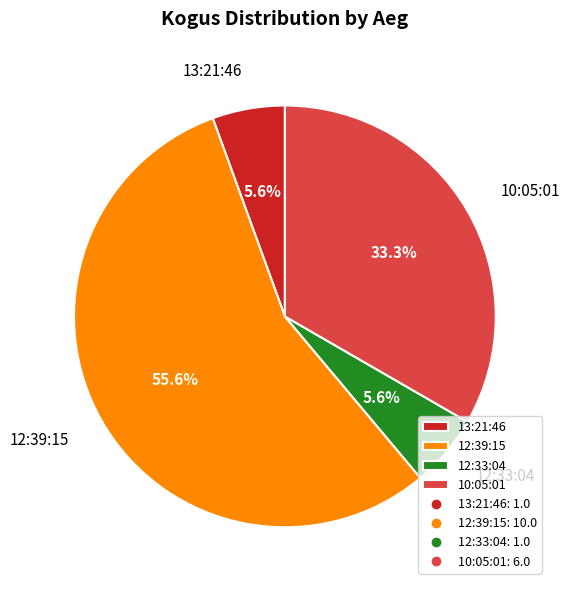

What portion of the pie excludes 13:21:46?

94.4%